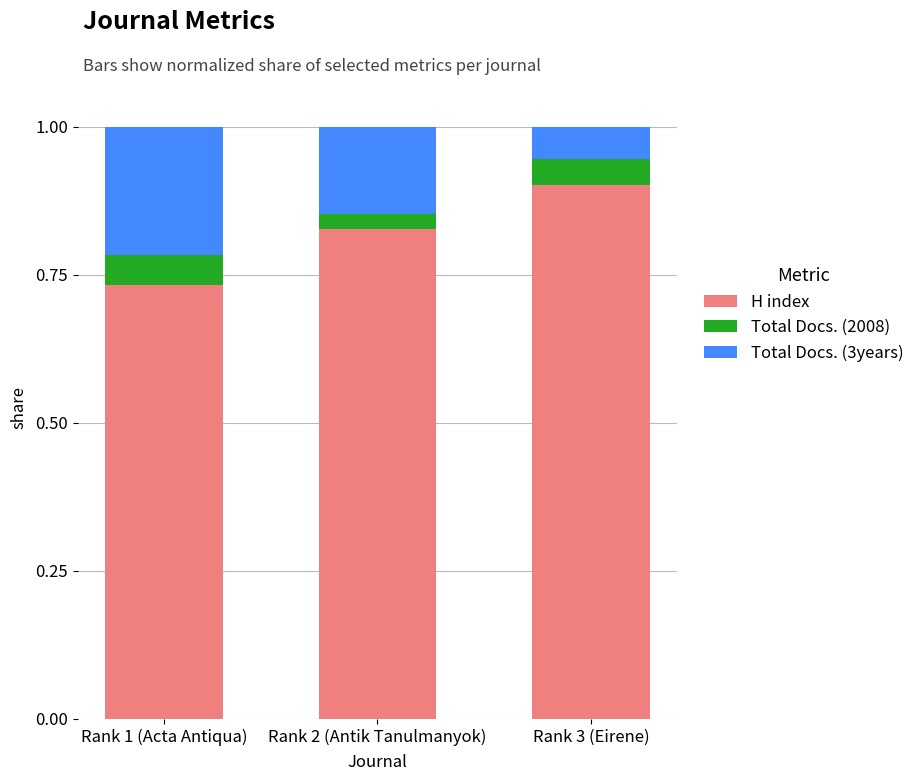

Rank the categories by H index value from highest to lowest.

Rank 3 (Eirene), Rank 2 (Antik Tanulmanyok), Rank 1 (Acta Antiqua)